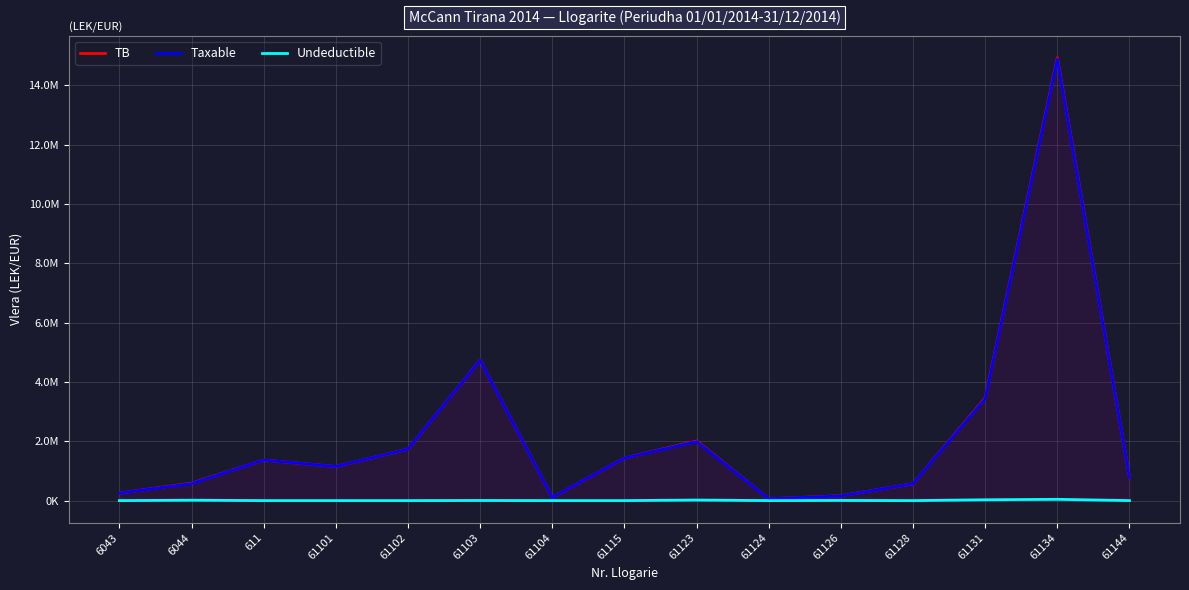

Rank the series at 61115 from highest to lowest value.

TB, Taxable, Undeductible